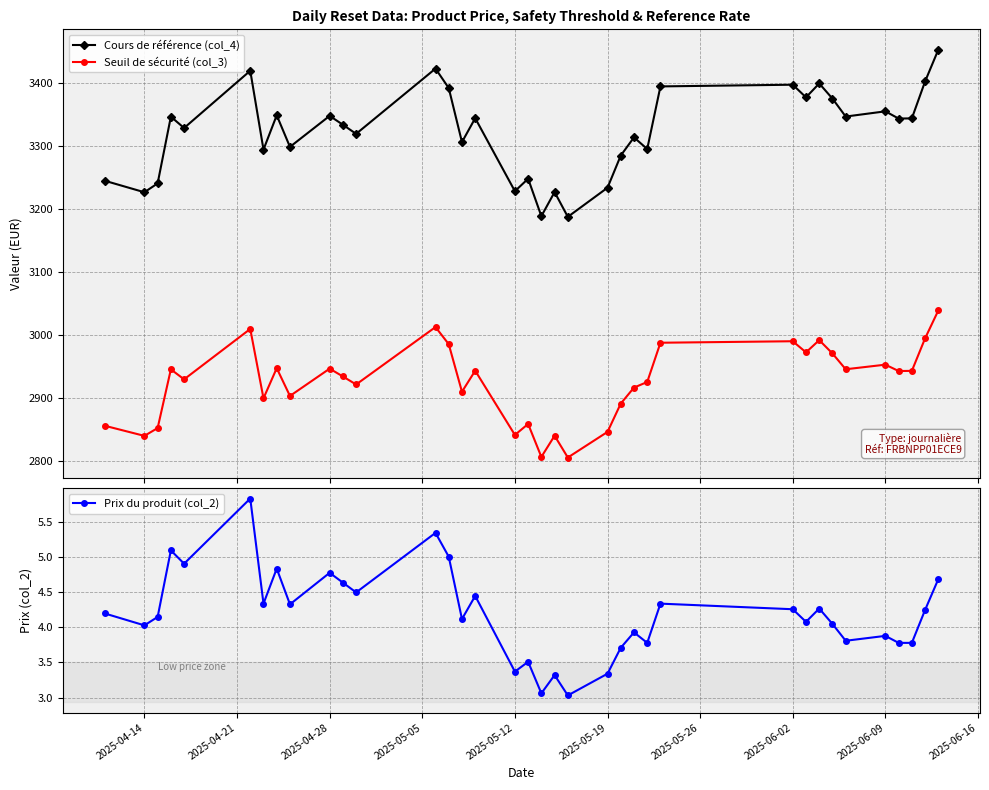

What is the minimum value shown in the chart?

3.0